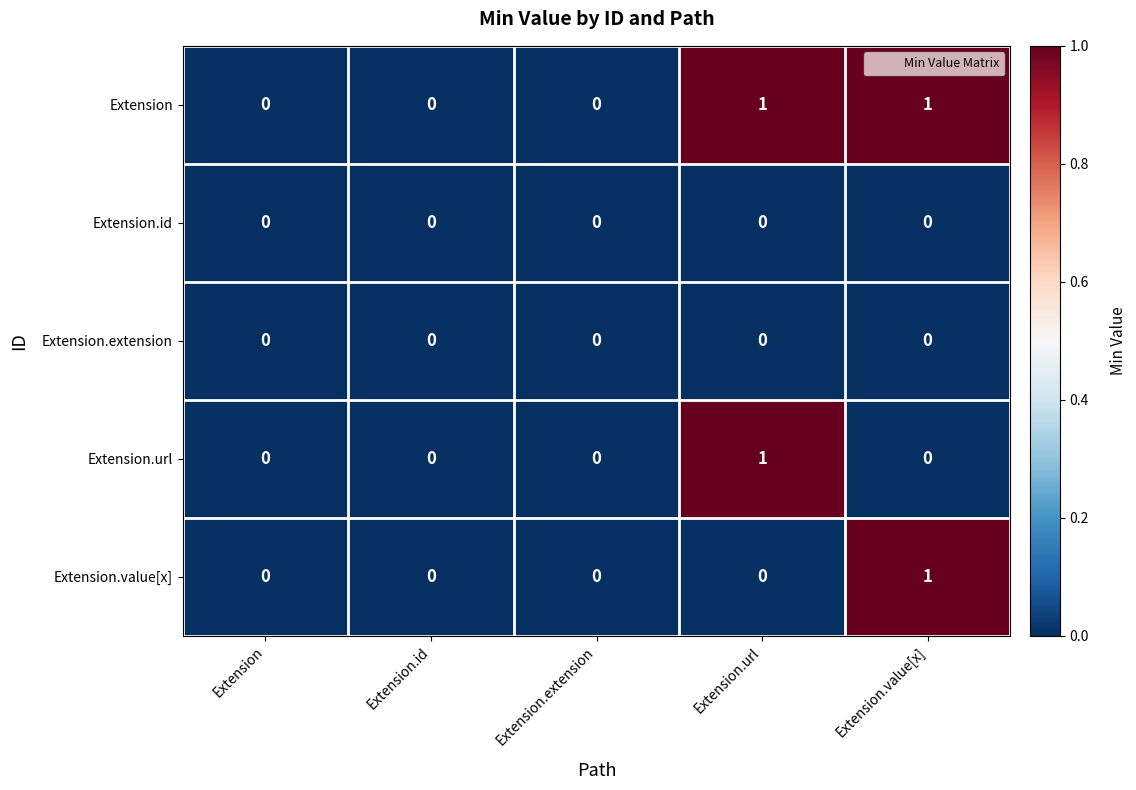

Reading right to left, transcribe all the data shown in this chart.

Extension: 1	1	0	0	0
Extension.id: 0	0	0	0	0
Extension.extension: 0	0	0	0	0
Extension.url: 0	1	0	0	0
Extension.value[x]: 1	0	0	0	0